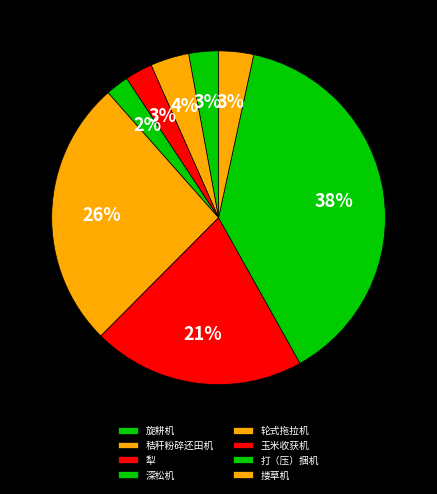

To the nearest percent, what portion does 犁 represent?

3%